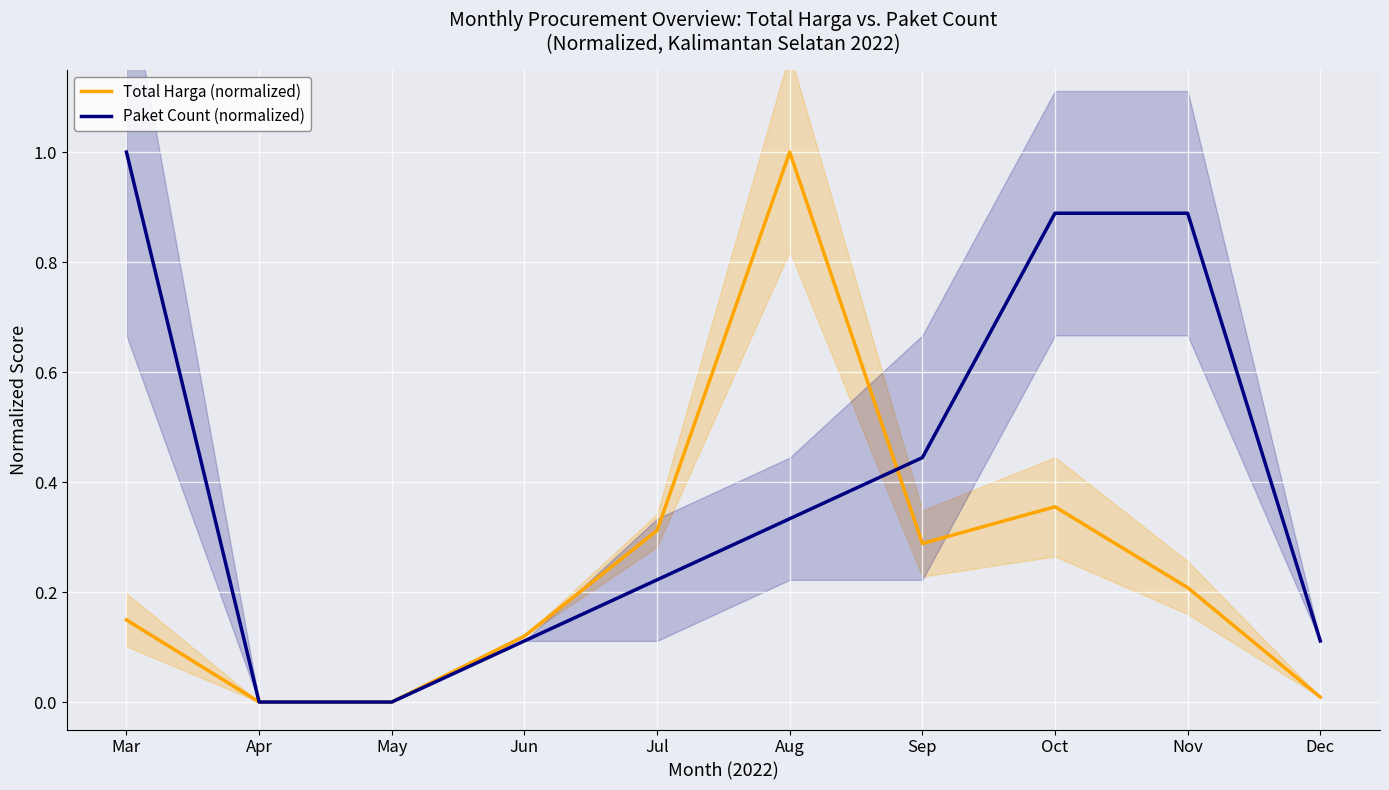

True or false: Paket Count (normalized) has more than 1 points higher than both neighbors.

False